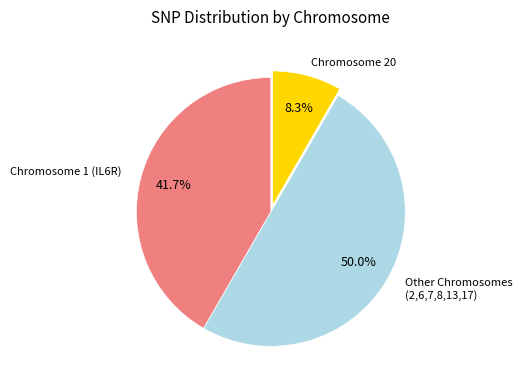

Is it true that Chromosome 1 (IL6R) is 48% of the pie?

False